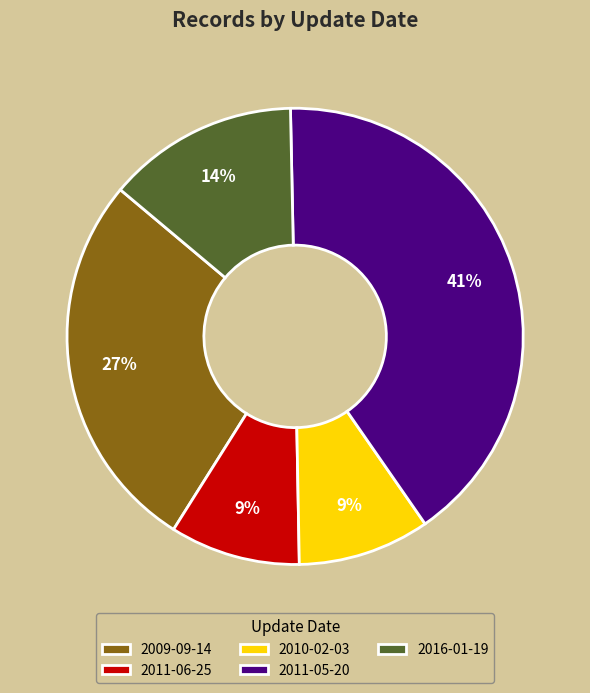

Is there any slice that represents more than half of the pie?

No